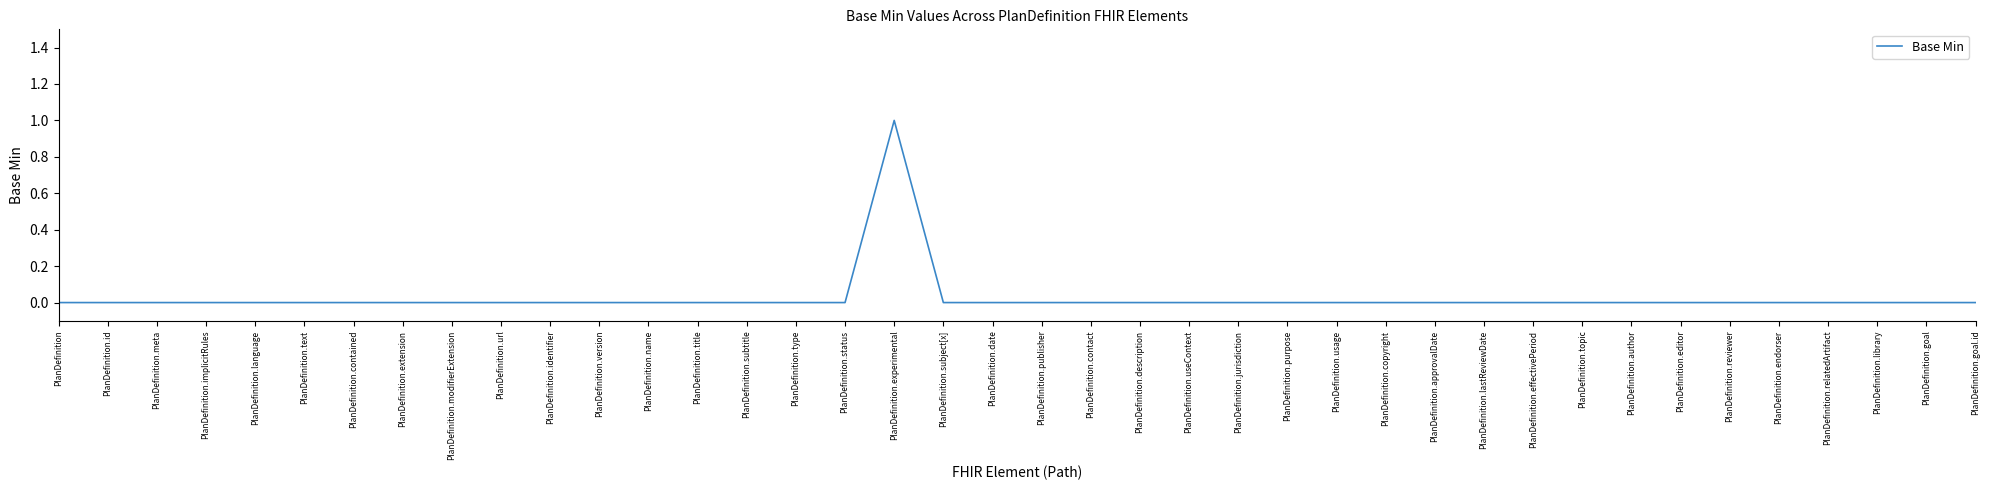

How many categories are shown in the chart?

40